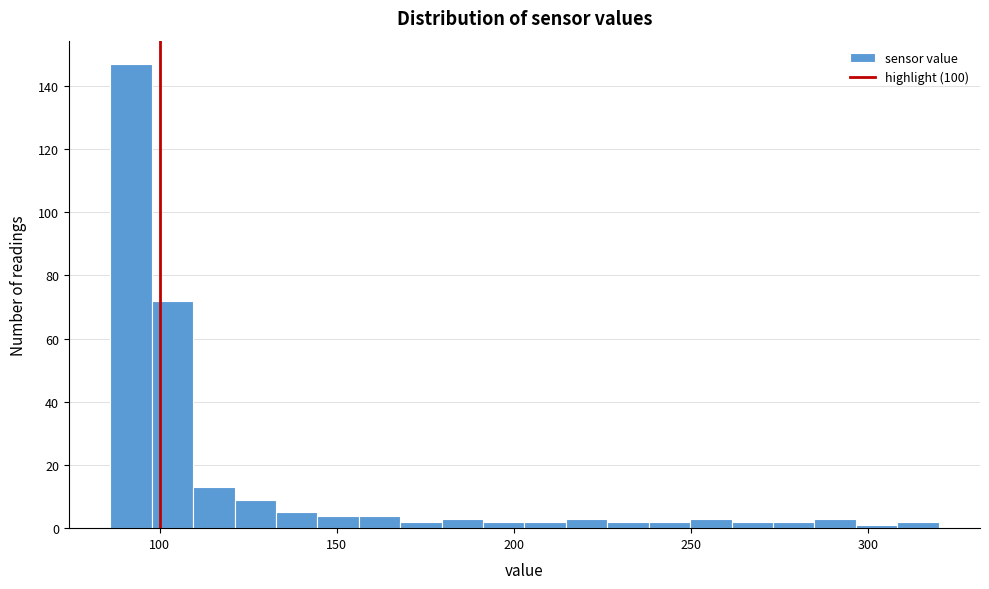

Around what value on the x-axis is the tallest bar? Give the approximate position of its centre, as read against the axis.

90